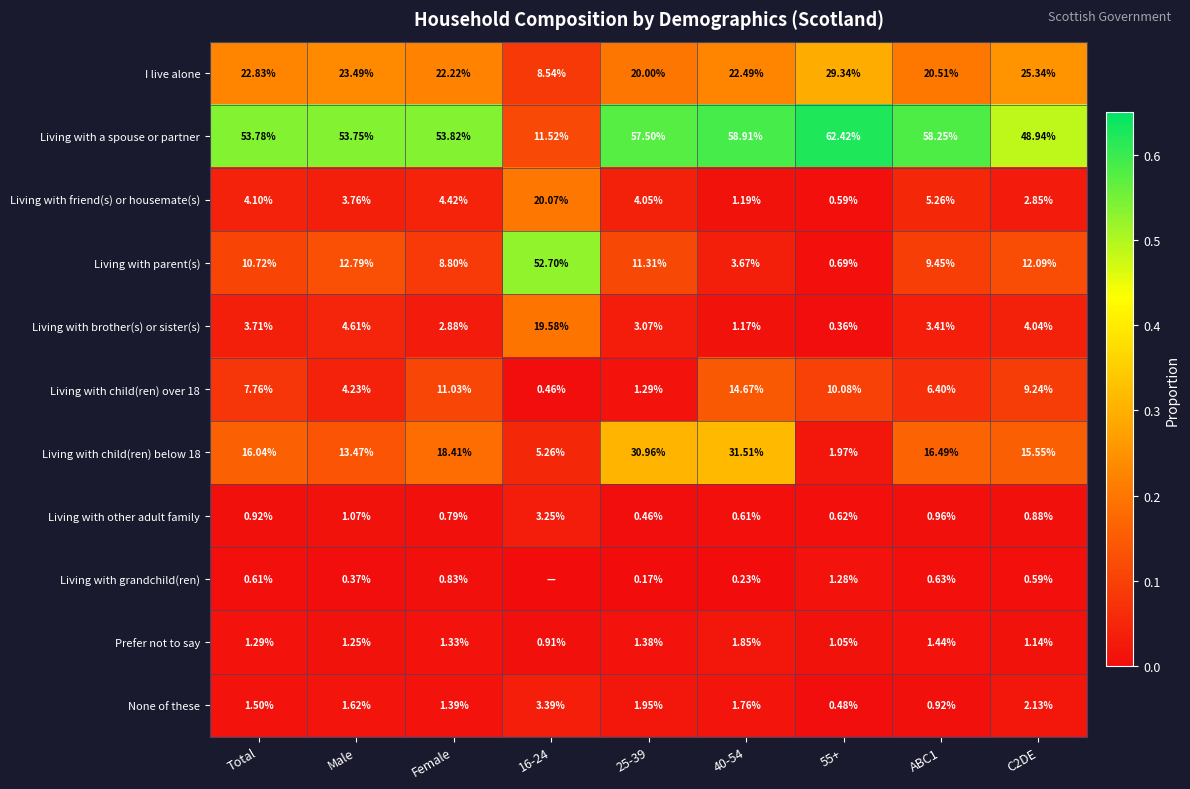

Count the number of data series in this chart.

11